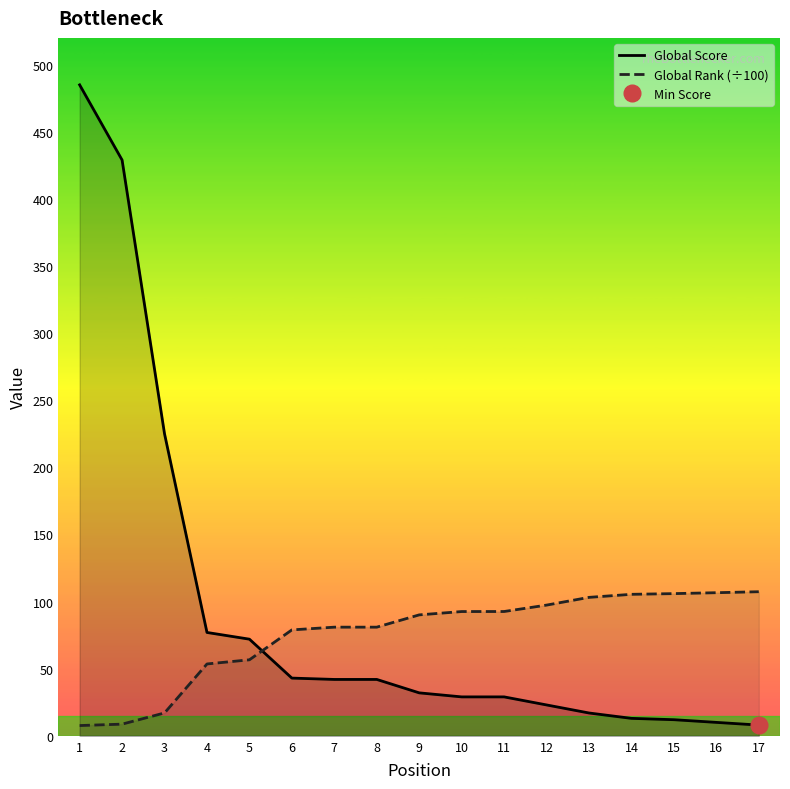

What is the value of the Global Score point at the 17th from the left?

8.0